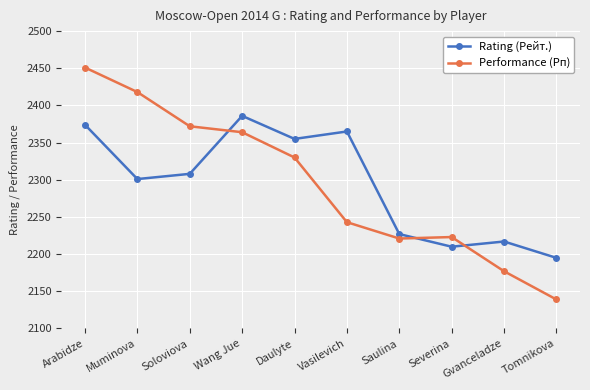

The Performance (Рп) series shows 3958 at Wang Jue. True or false?

False